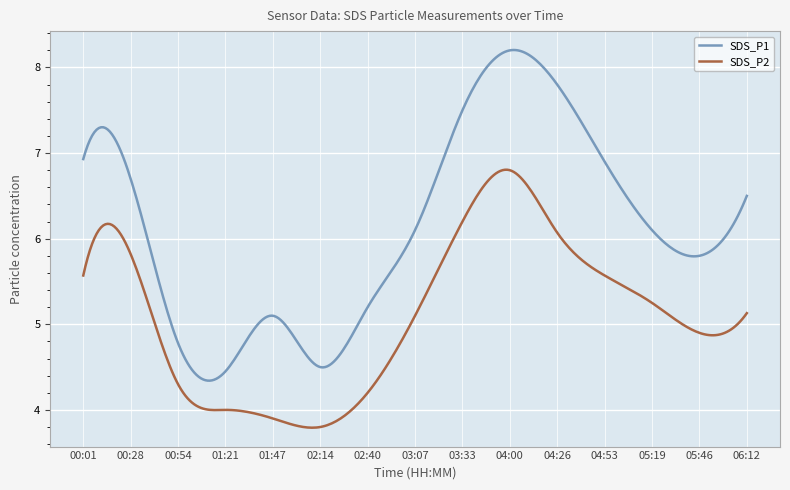

What are all the series names shown in the legend?

SDS_P1, SDS_P2